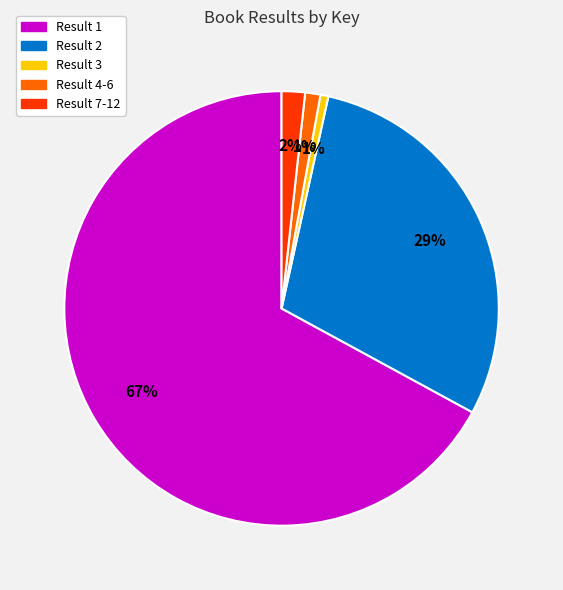

What is the largest slice in the pie chart?

Result 1